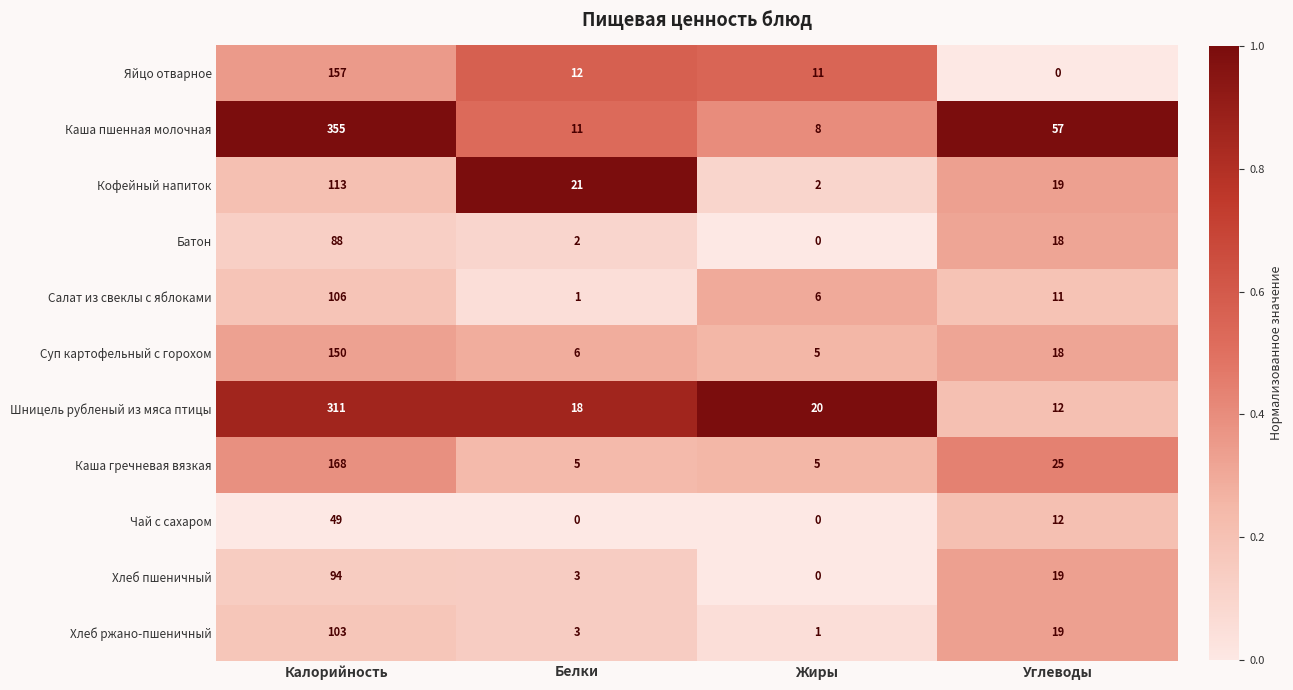

What is the greatest value displayed?

355